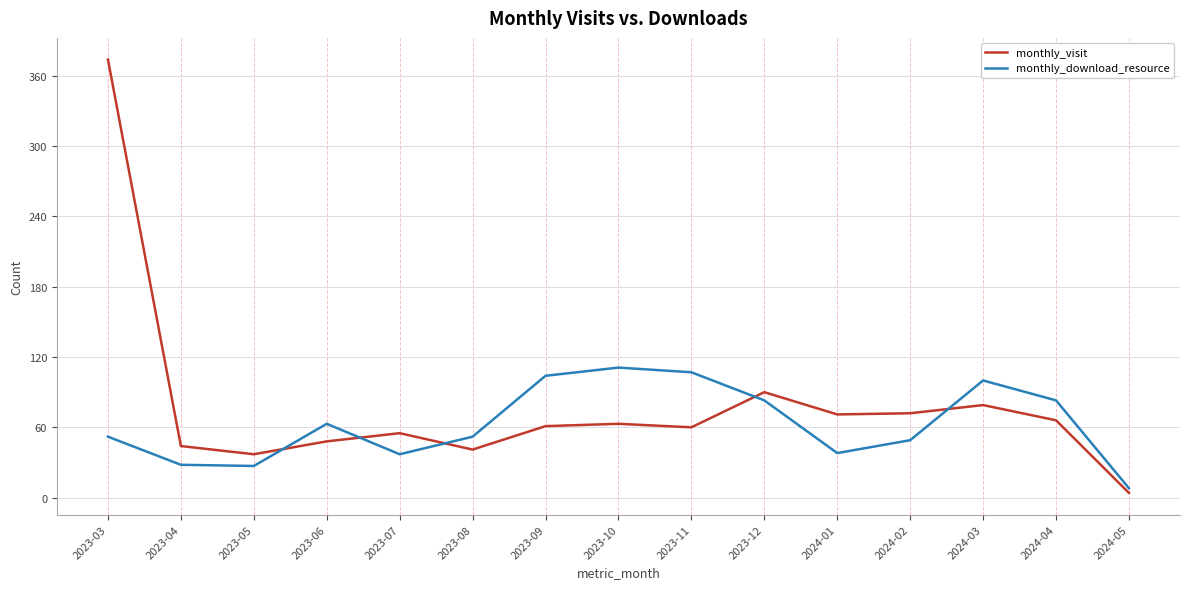

Which category has the lowest value in the monthly_visit series?

2024-05